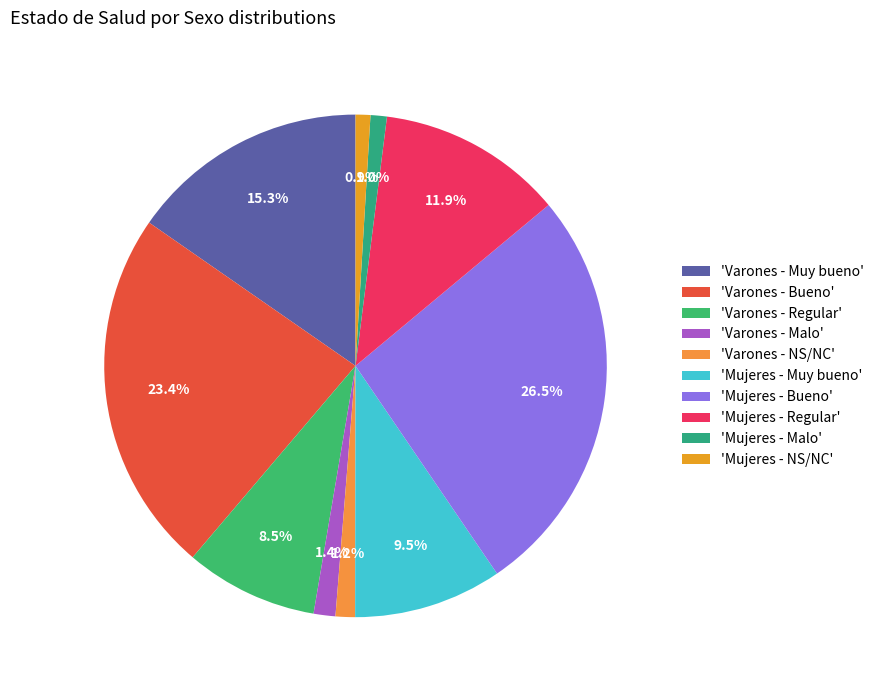

Which slice is the smallest?

Mujeres - NS/NC